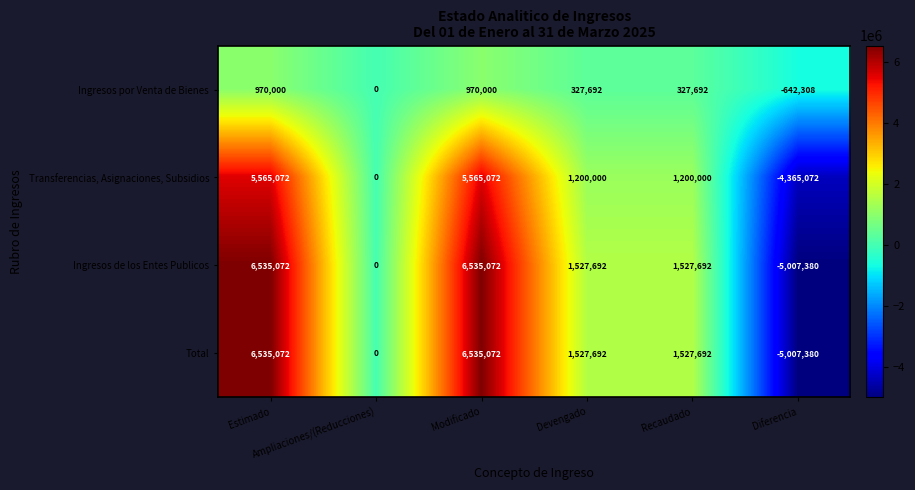

What is the average value of the Ingresos de los Entes Publicos series?

1853025